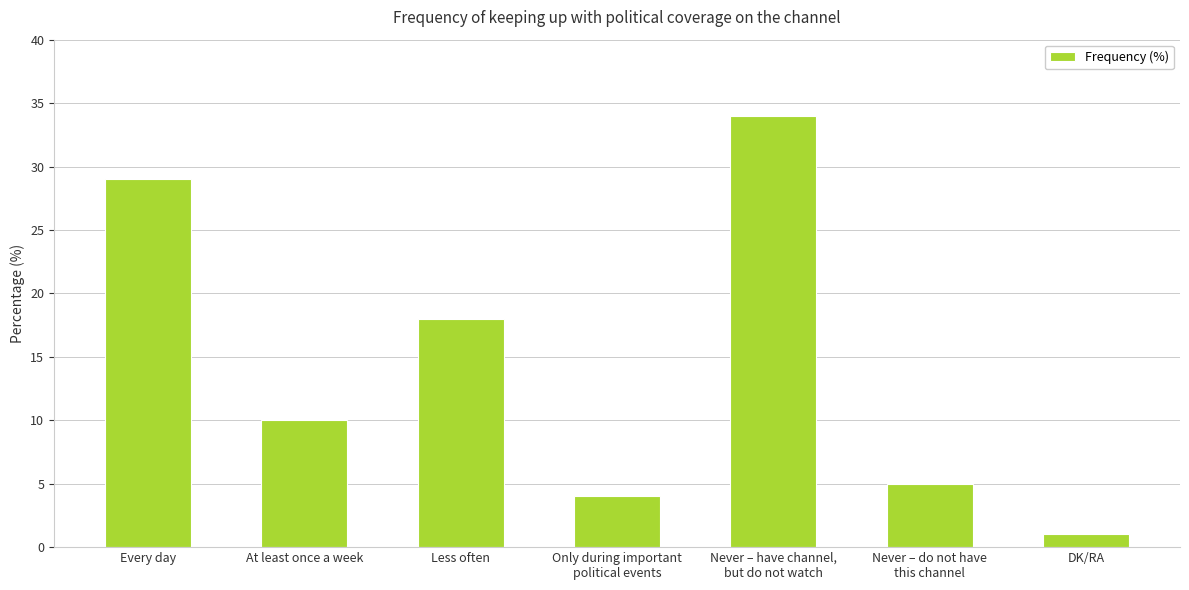

Reading left to right, transcribe all the data shown in this chart.

Every day=29	At least once a week=10	Less often=18	Only during important
political events=4	Never – have channel,
but do not watch=34	Never – do not have
this channel=5	DK/RA=1